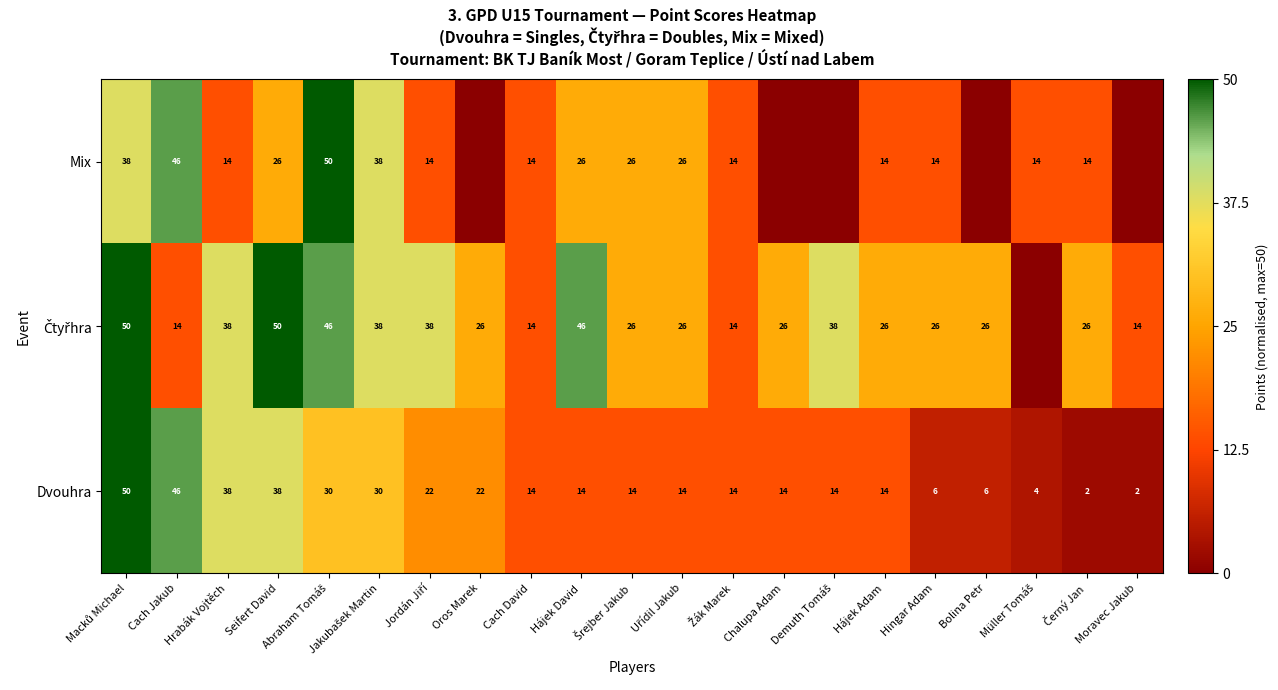

The value of Mix at Cach David is 14. True or false?

True